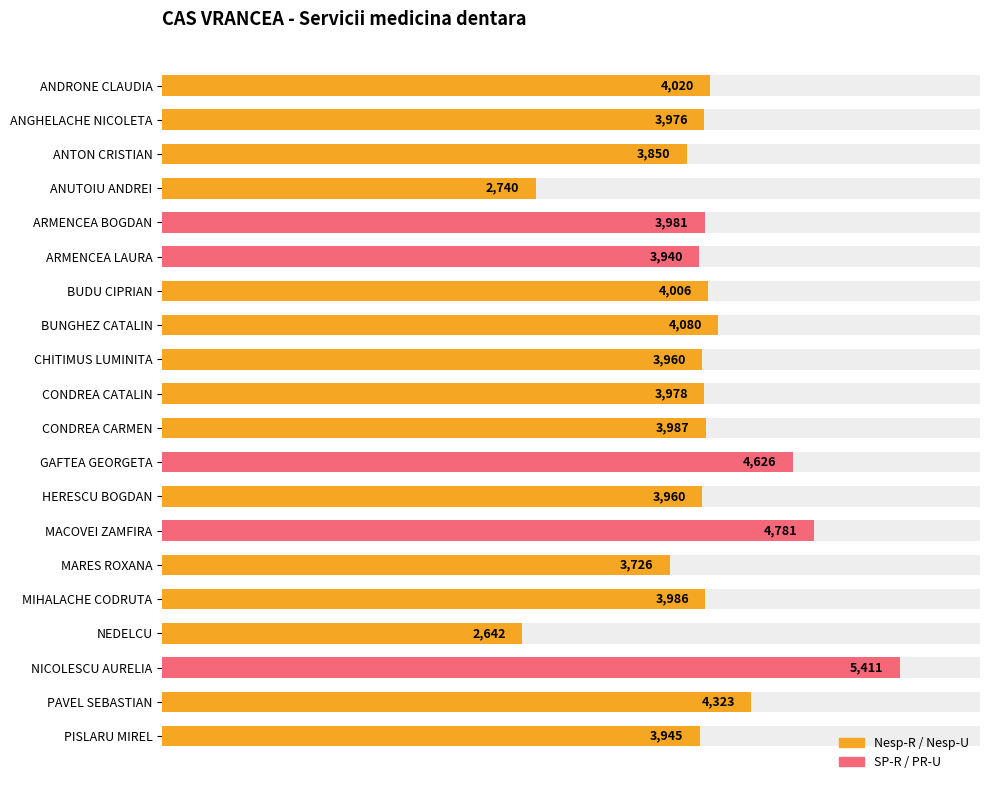

How many categories are shown in the chart?

20